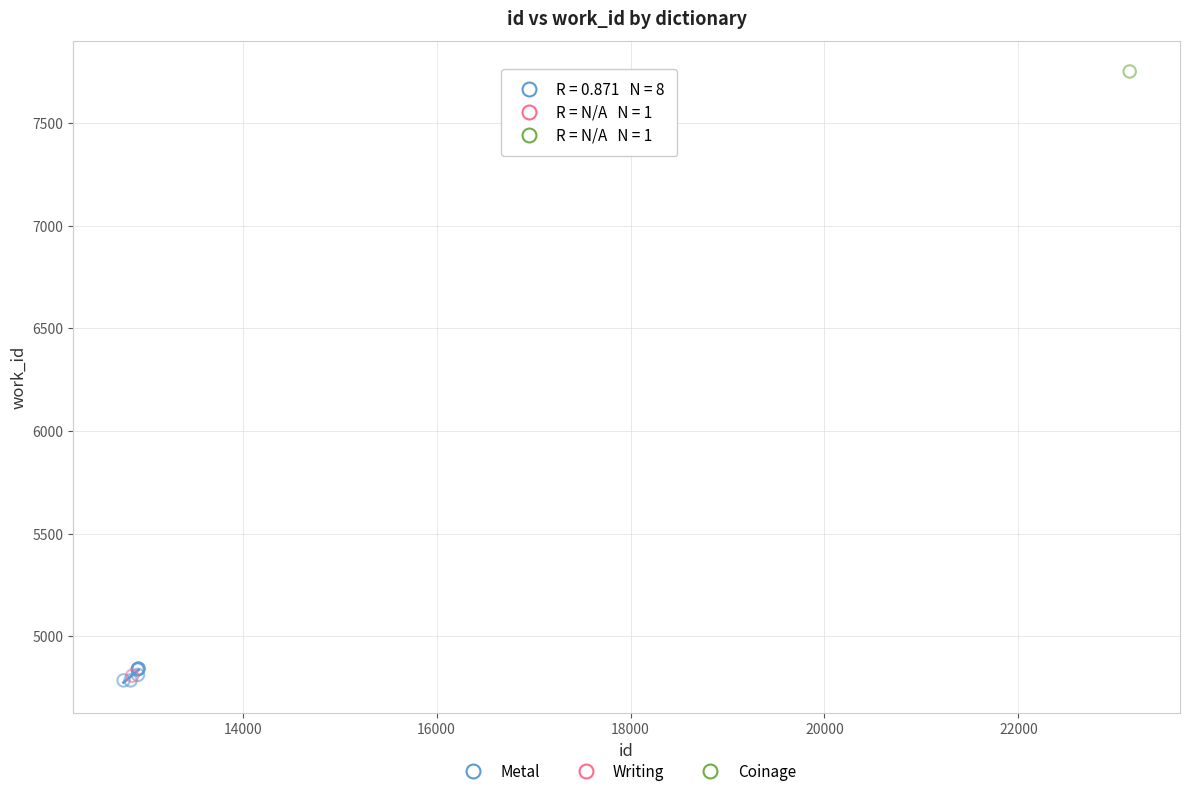

What are all the series names shown in the legend?

Metal, Writing, Coinage